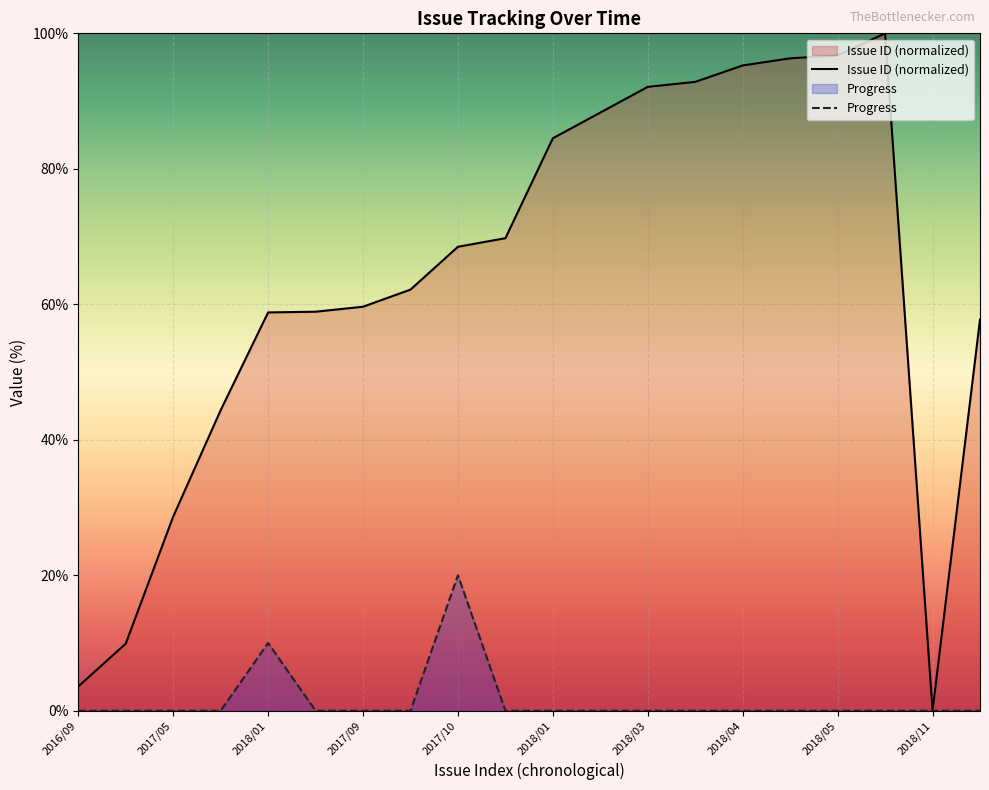

True or false: Progress has more than 2 interior local peaks.

False